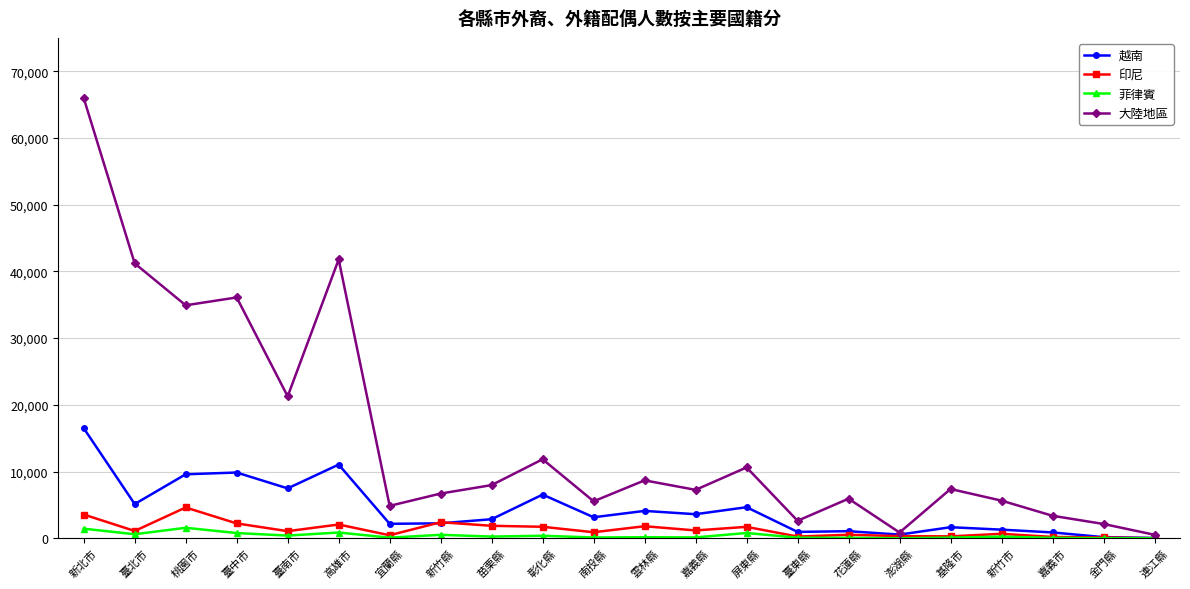

What are all the series names shown in the legend?

越南, 印尼, 菲律賓, 大陸地區